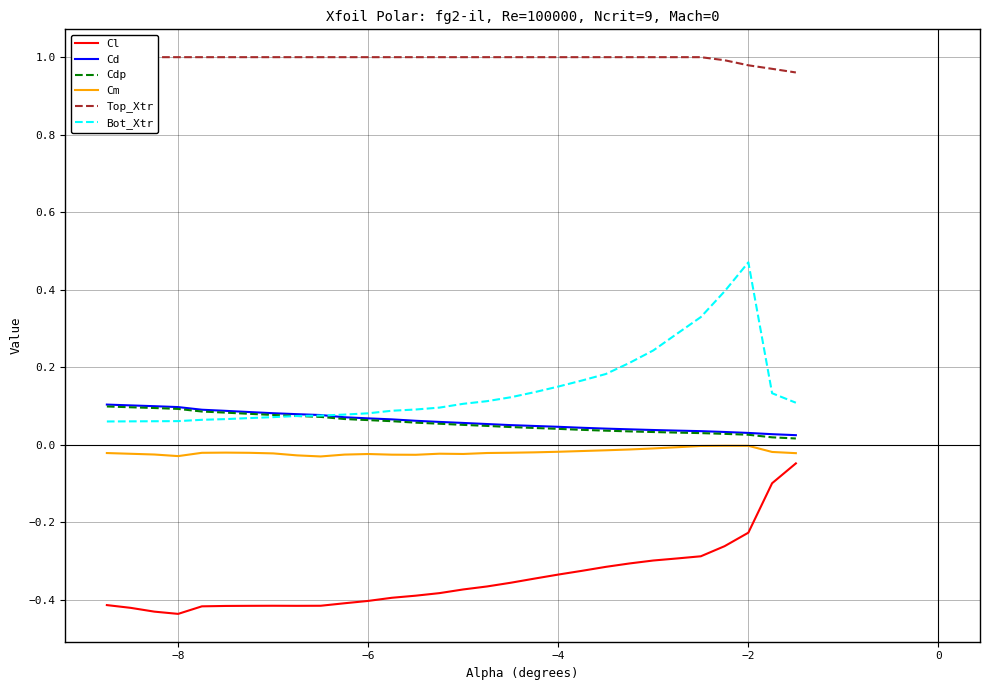

What is the highest value of the Cdp series?

0.1